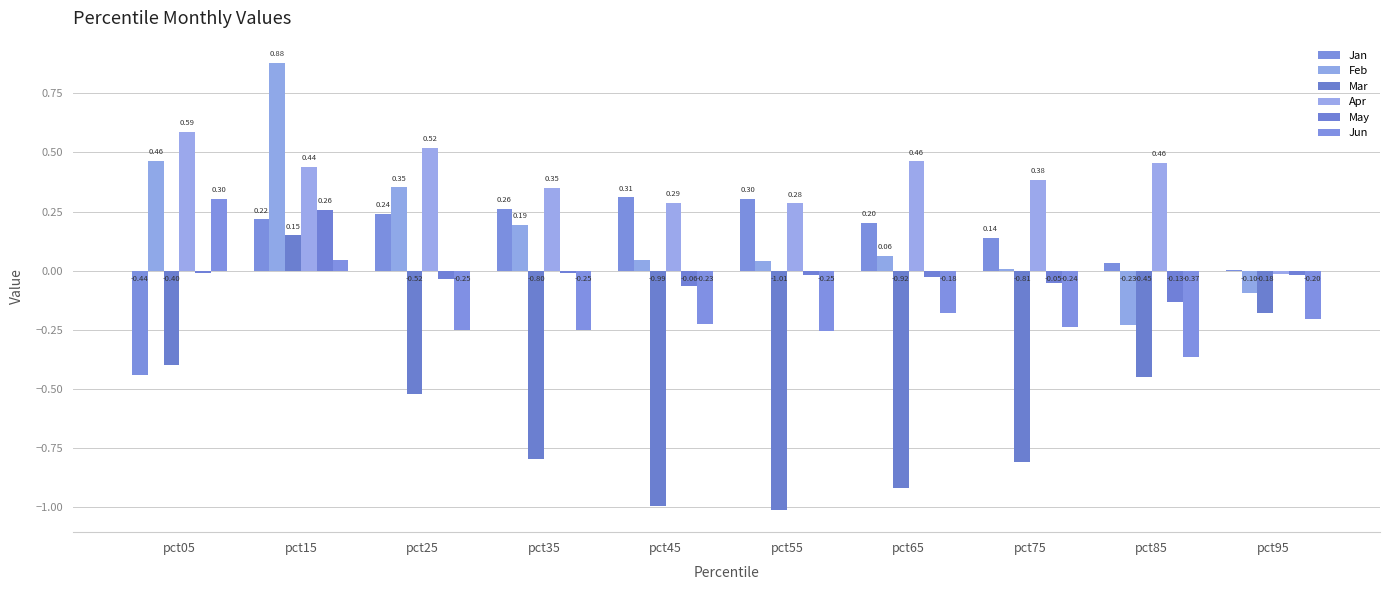

How many series are shown in this chart?

6